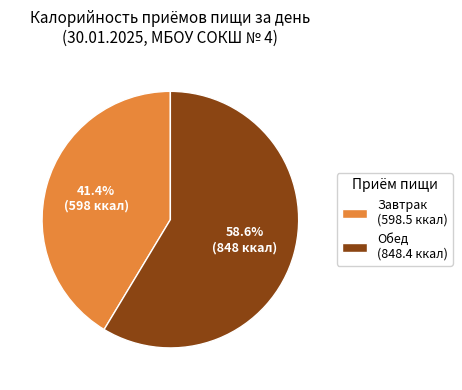

To the nearest percent, what portion does Завтрак represent?

41%